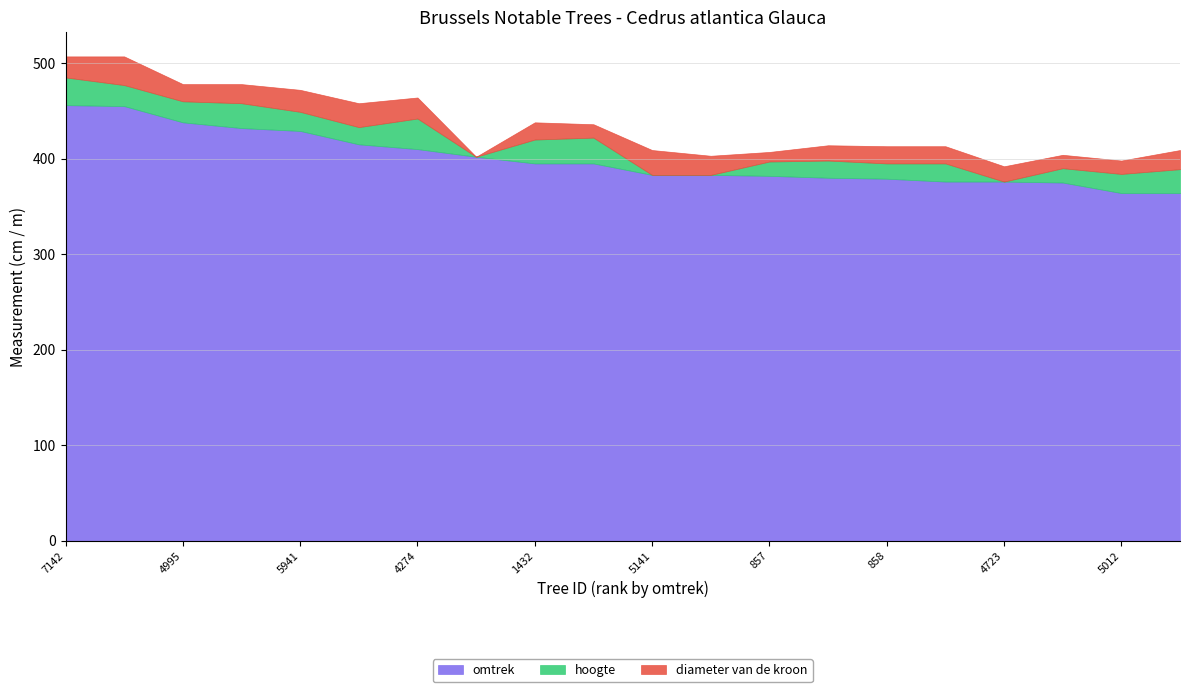

What is the label of the 4th point from the right?

4723